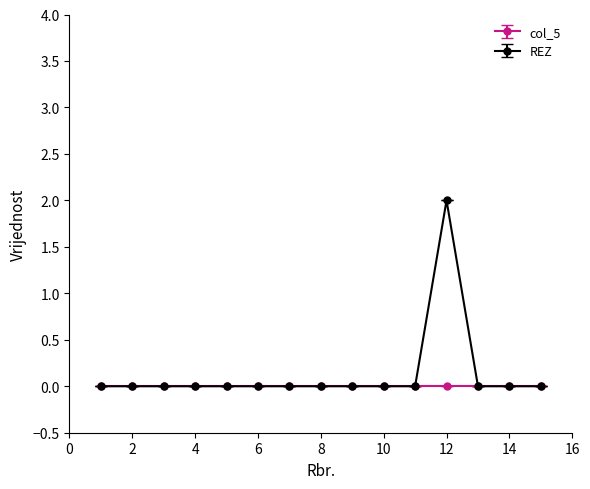

What are all the series names shown in the legend?

col_5, REZ